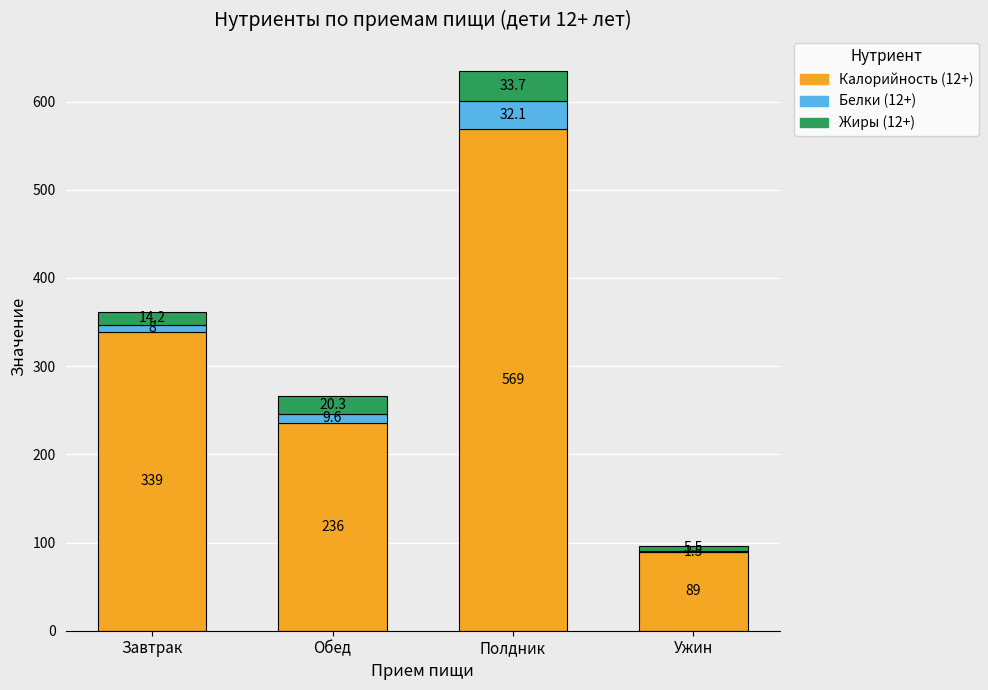

What is the total value across all series at Завтрак?

361.2